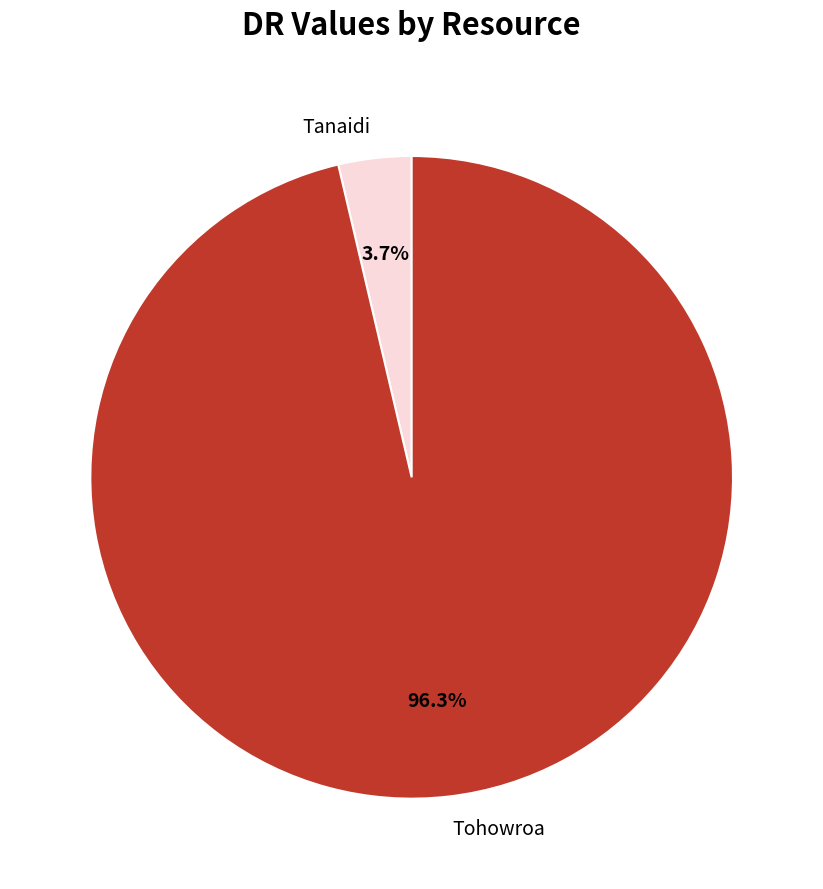

True or false: Tanaidi accounts for 4% of the total.

True